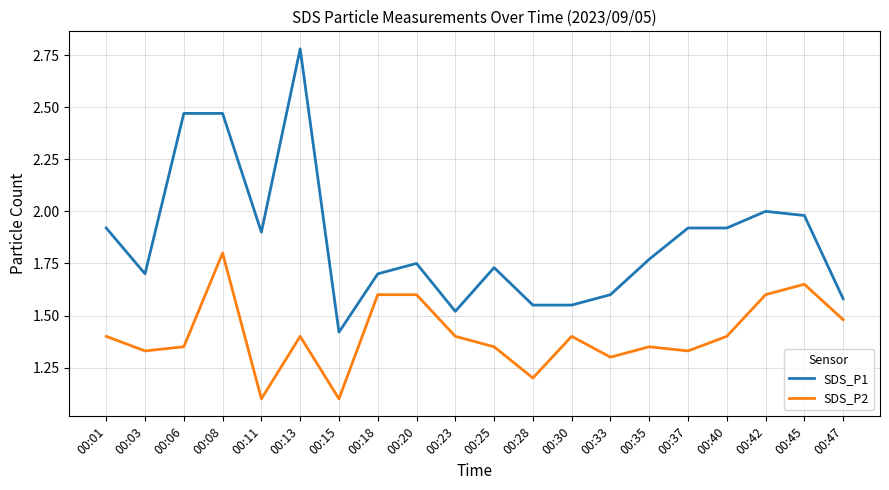

At 00:18, list the series in order from smallest to largest.

SDS_P2, SDS_P1